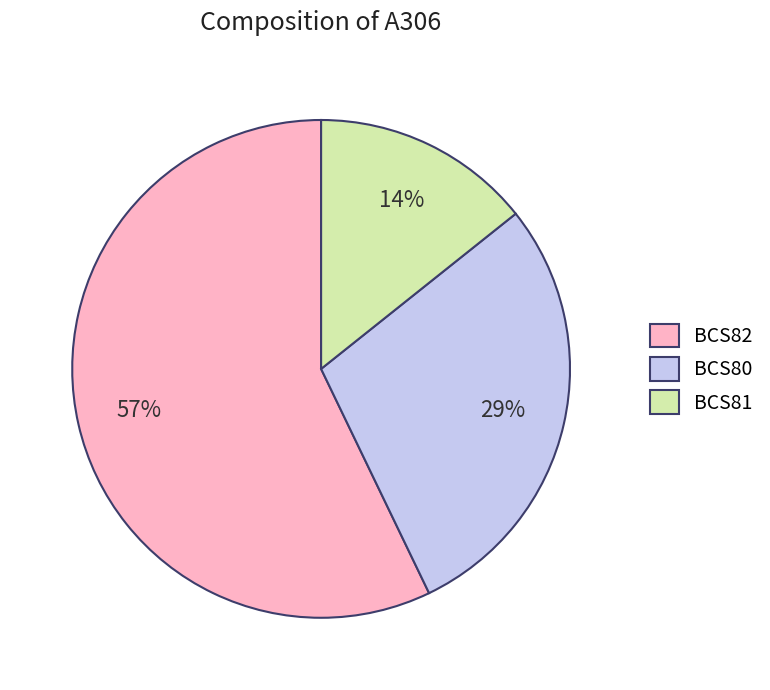

Rank the categories by value from lowest to highest.

BCS81, BCS80, BCS82